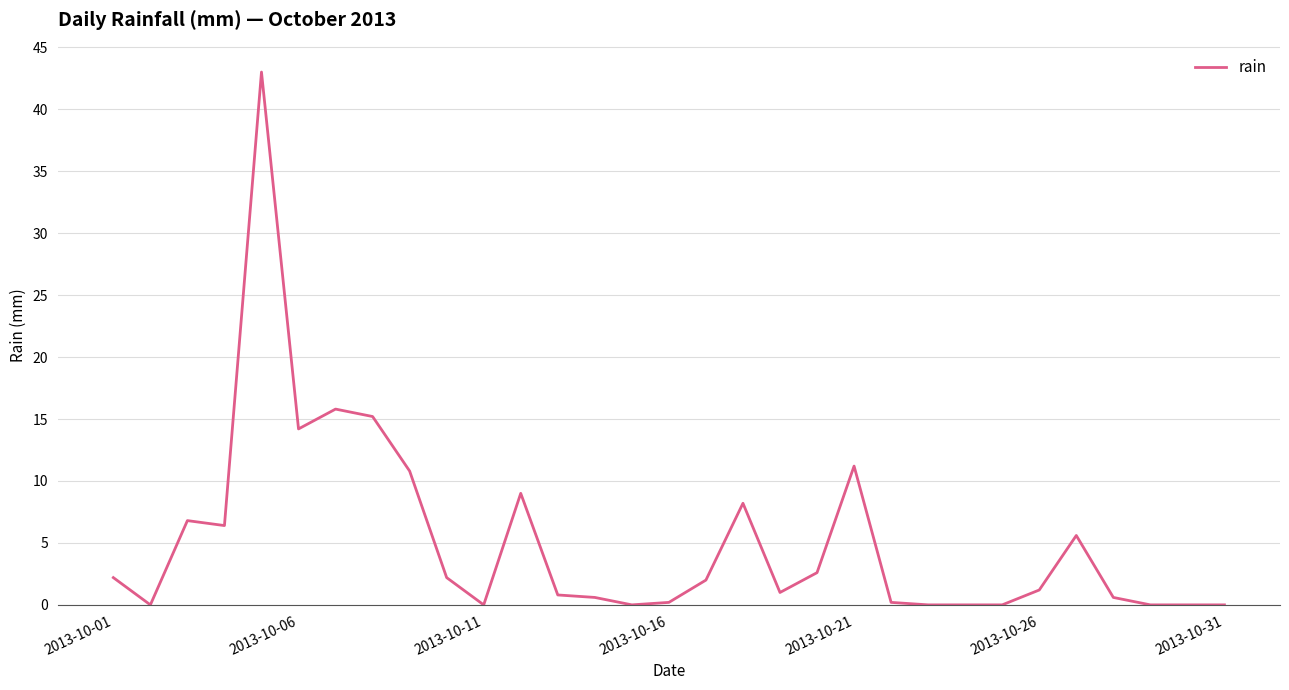

Reading right to left, extract all data points from this chart.

0.0	0.0	0.0	0.6	5.6	1.2	0.0	0.0	0.0	0.2	11.2	2.6	1.0	8.2	2.0	0.2	0.0	0.6	0.8	9.0	0.0	2.2	10.8	15.2	15.8	14.2	43.0	6.4	6.8	0.0	2.2